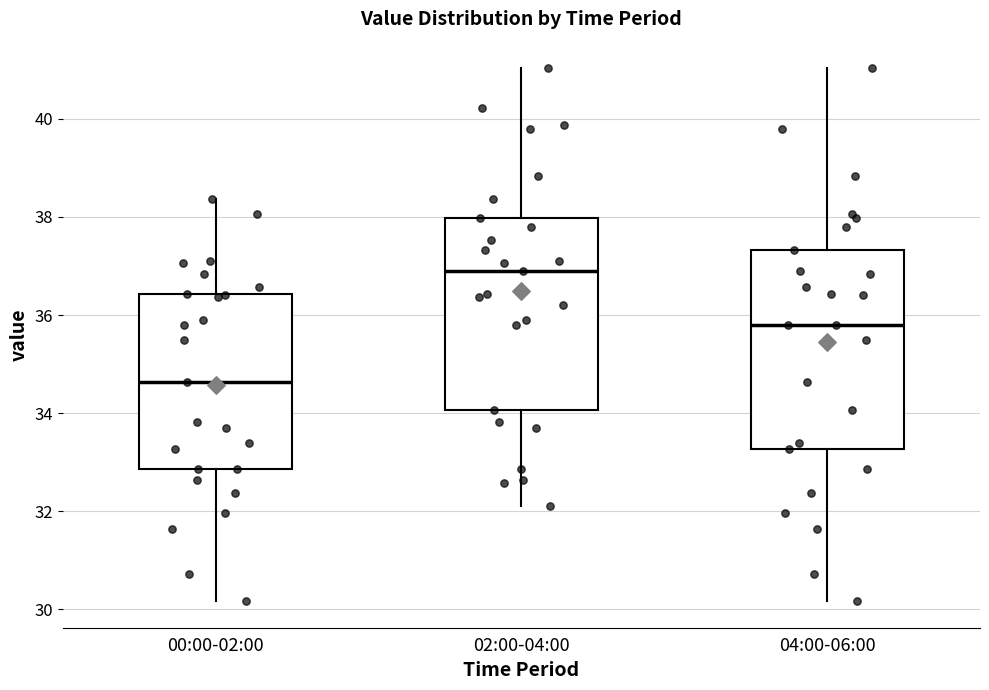

Reading left to right, transcribe this box plot: for each box, give where its median line is, the range the box spans, and where its two whiskers end, as read against the y-axis. The values are not printed on the chart, so give them approximately, as read against the axis.

00:00-02:00: median 34.6, box 32.8 to 36.4, whiskers 30.2 to 38.4
02:00-04:00: median 37.0, box 34.0 to 38.0, whiskers 32.2 to 41.0
04:00-06:00: median 35.8, box 33.2 to 37.4, whiskers 30.2 to 41.0